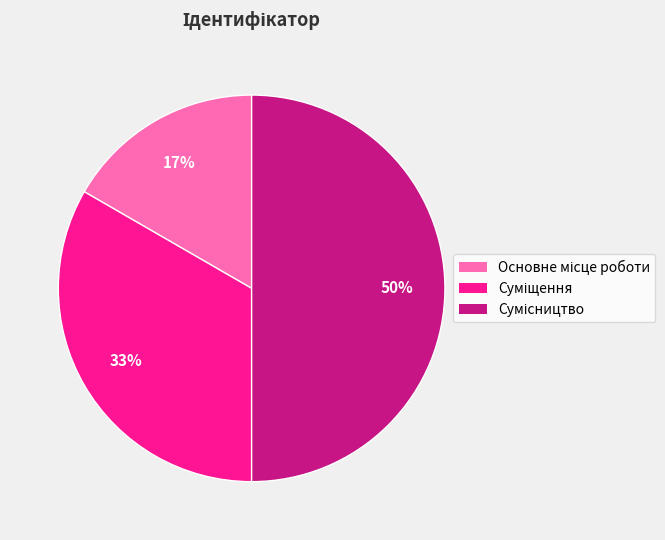

To the nearest percent, what is the difference between the largest and smallest slice percentages?

33%